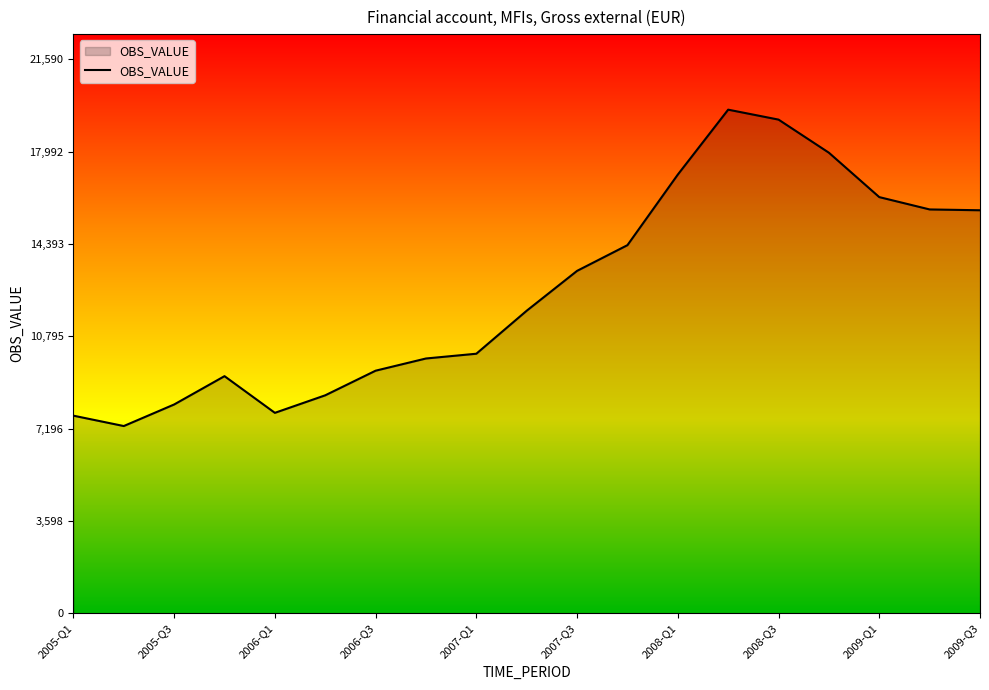

What is the smallest value displayed?

7298.6